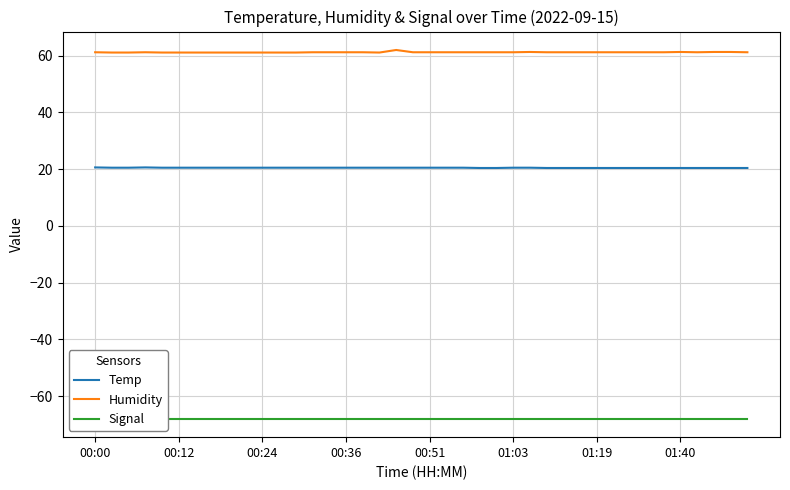

Which series has the largest range (max minus min)?

Humidity